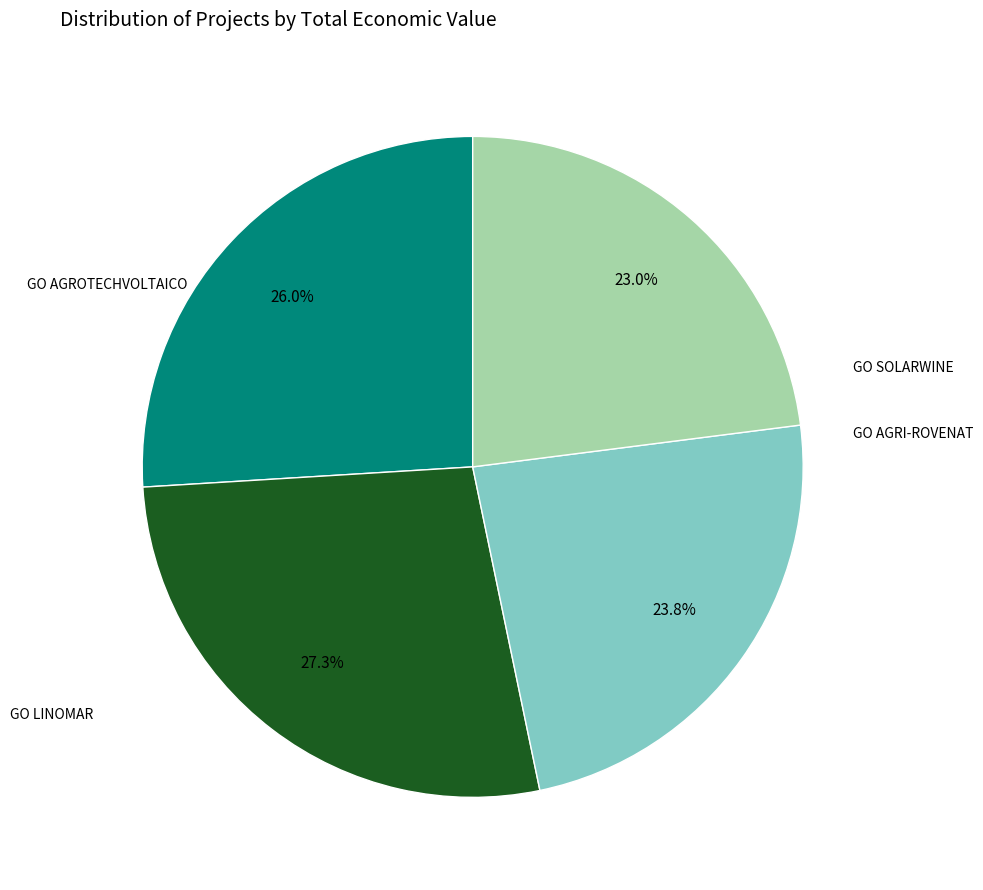

The GO SOLARWINE slice represents 39% of the pie. True or false?

False